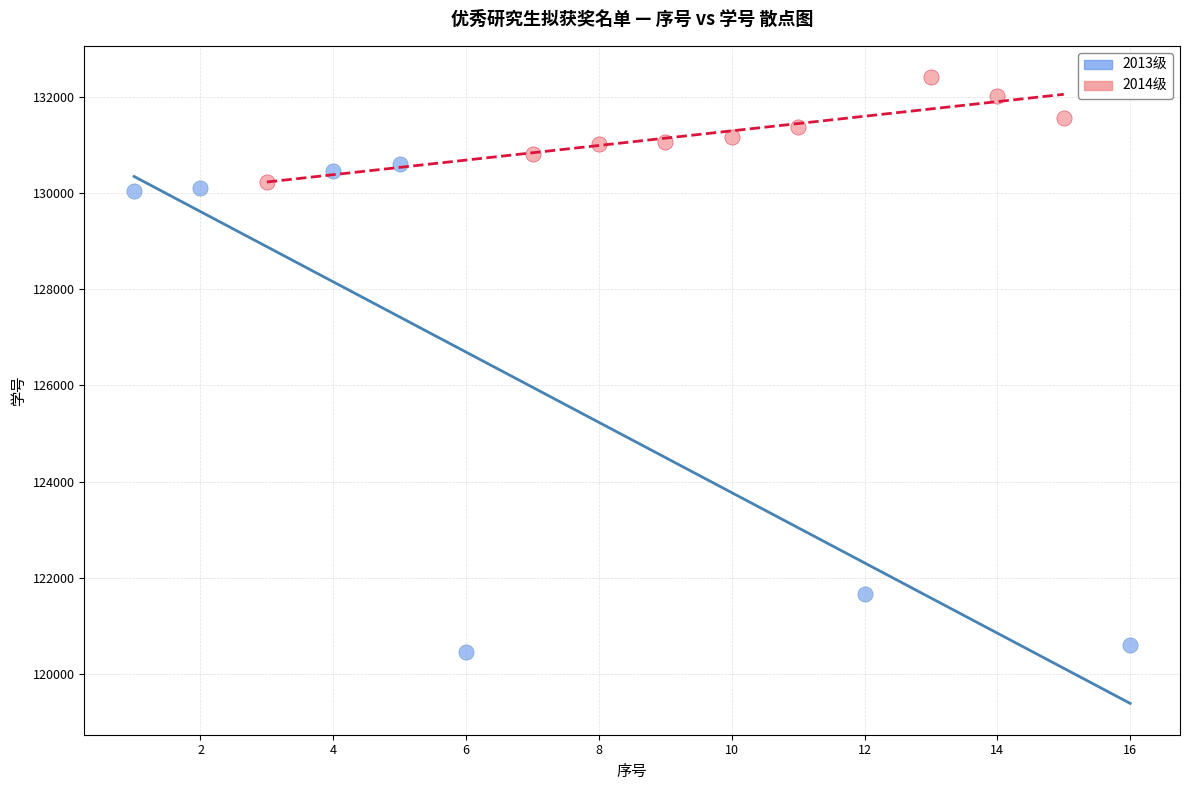

Which series reaches the minimum Y coordinate?

2013级